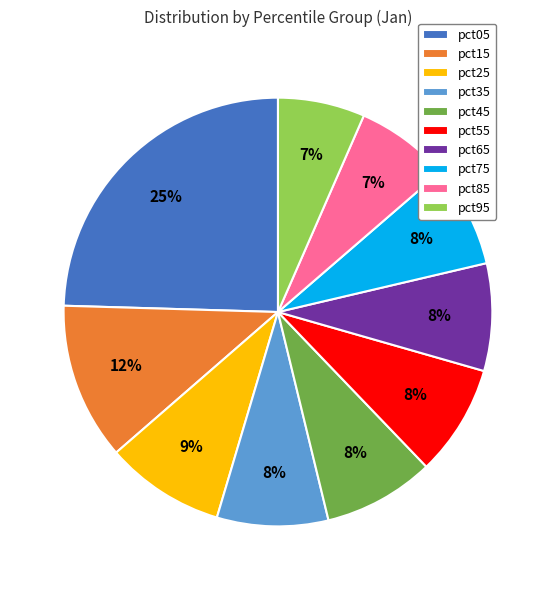

What is the largest slice in the pie chart?

pct05